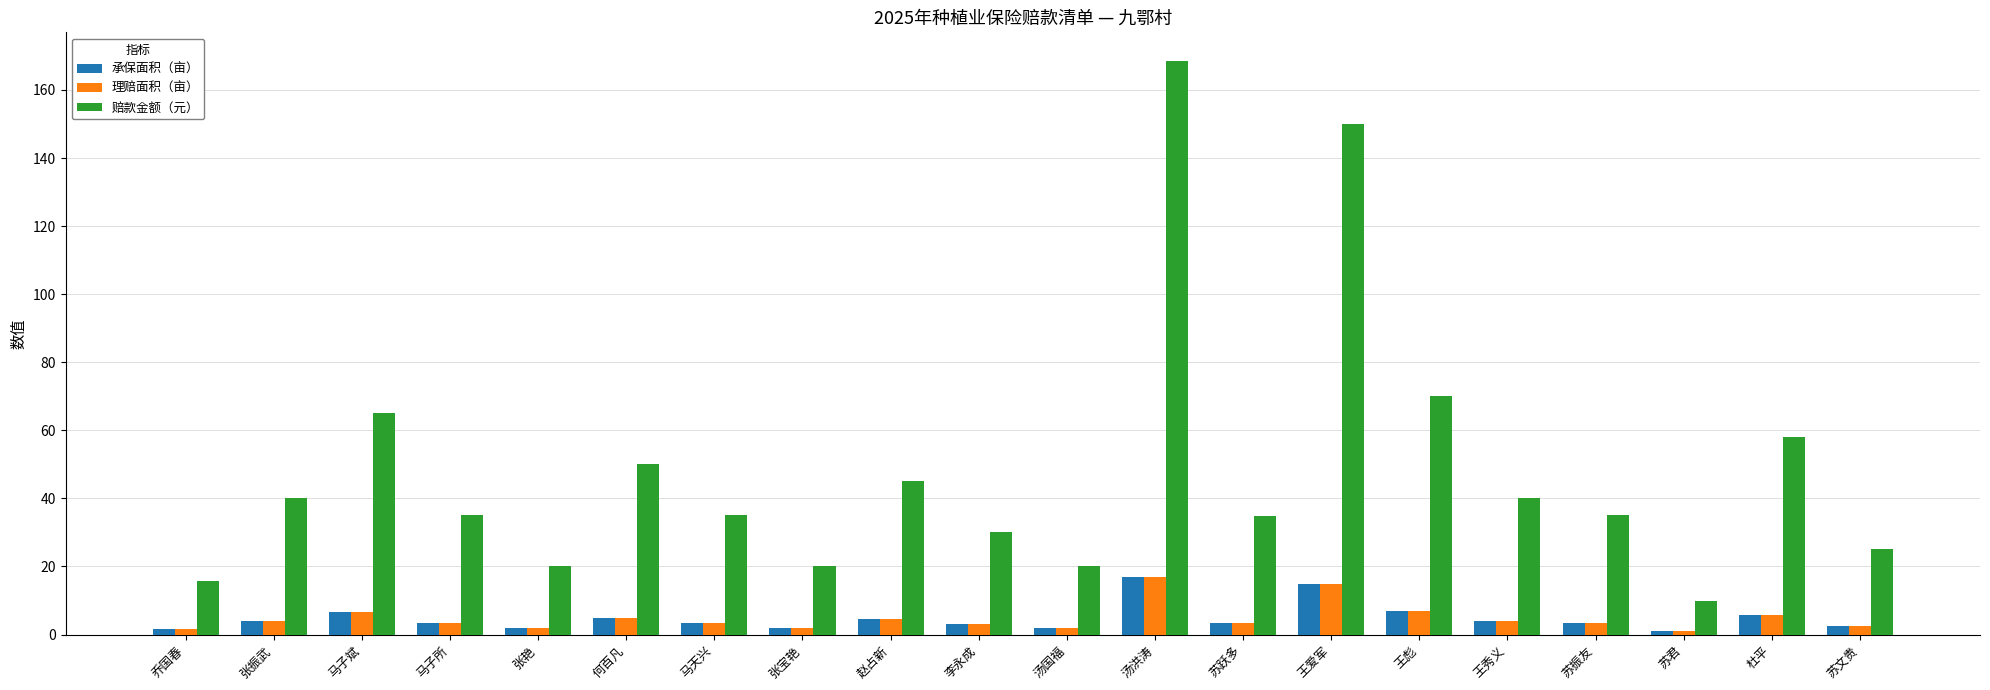

What is the difference between the highest and lowest values at 张宝艳?

18.0